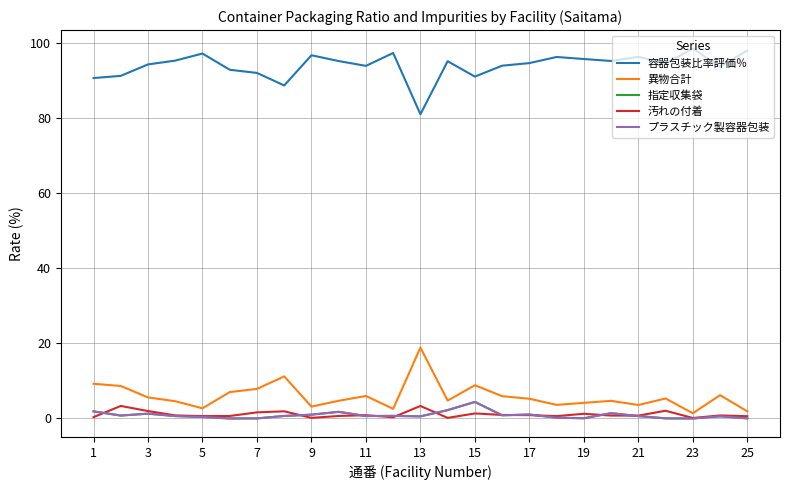

Rank the series by their maximum value, from lowest to highest.

汚れの付着, 指定収集袋, プラスチック製容器包装, 異物合計, 容器包装比率評価％